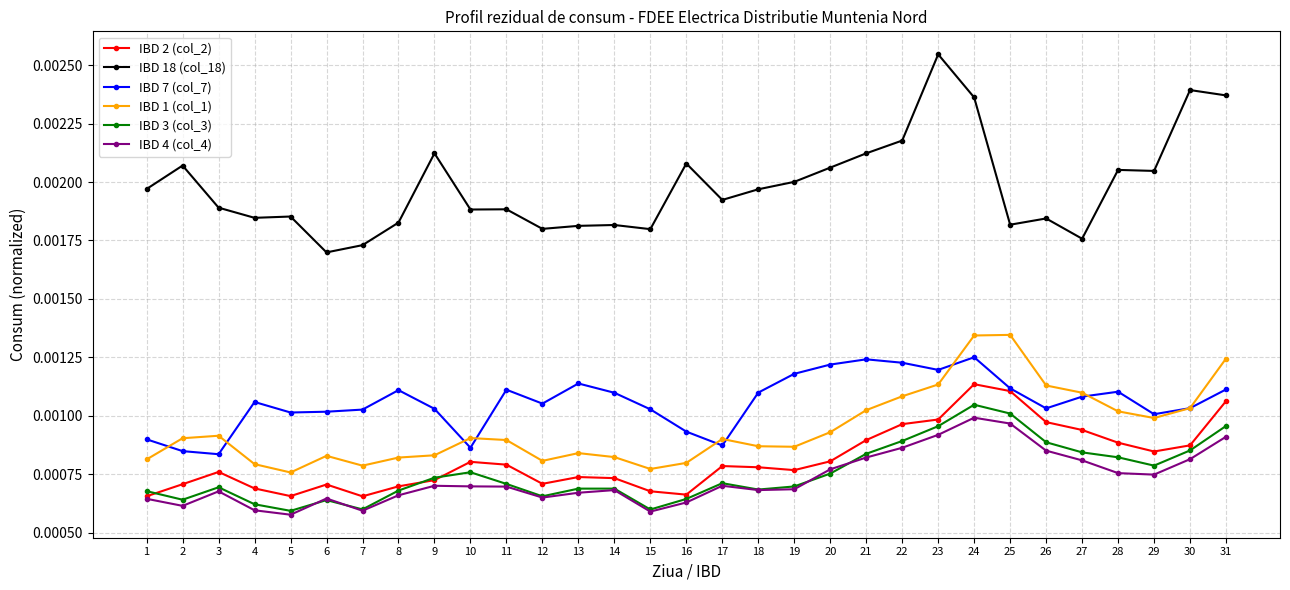

True or false: IBD 18 (col_18) and IBD 4 (col_4) cross at least once.

False